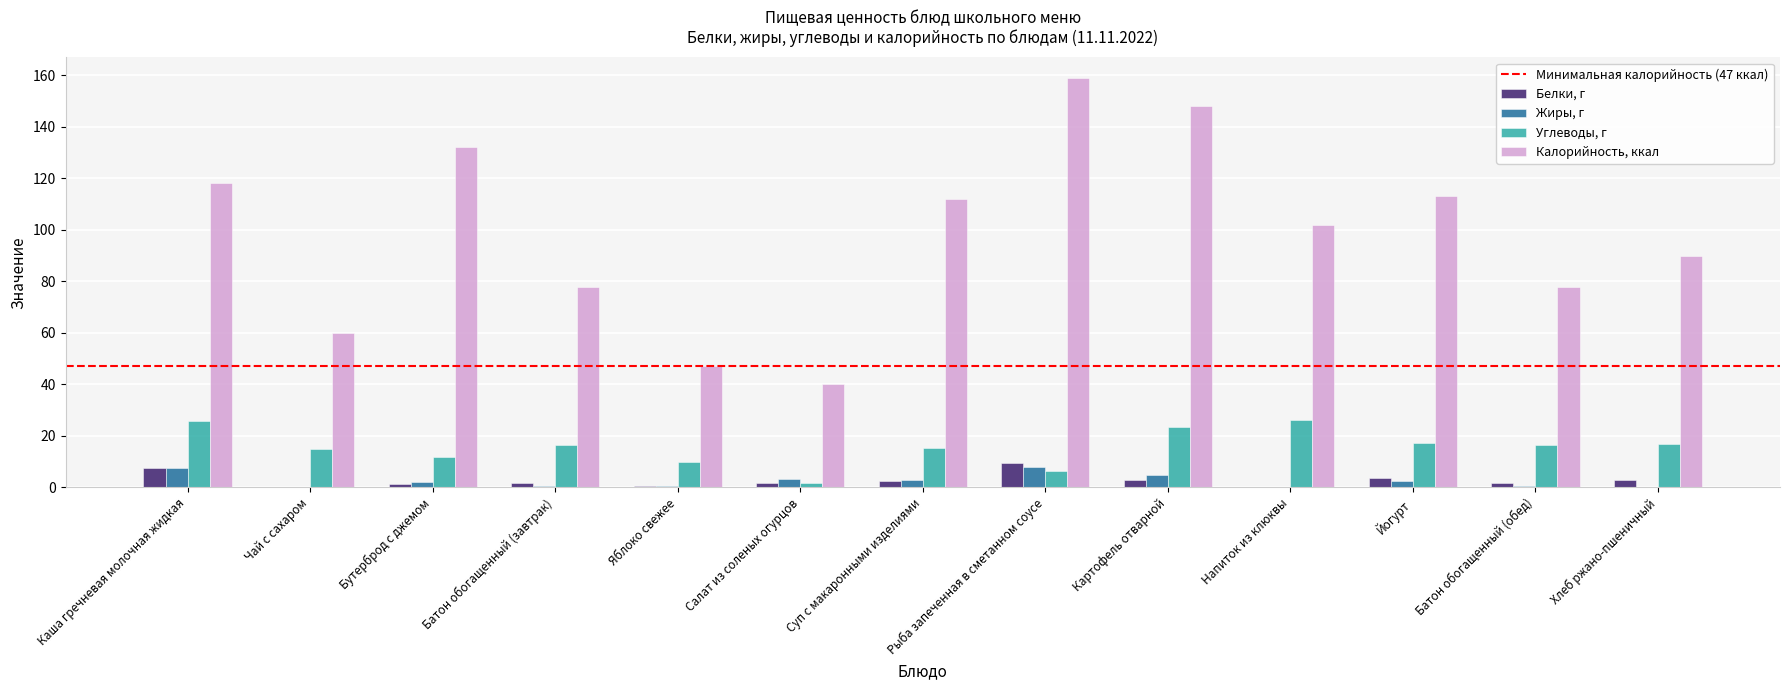

Which series changed the most between Суп с макаронными изделиями and Хлеб ржано-пшеничный?

Калорийность, ккал